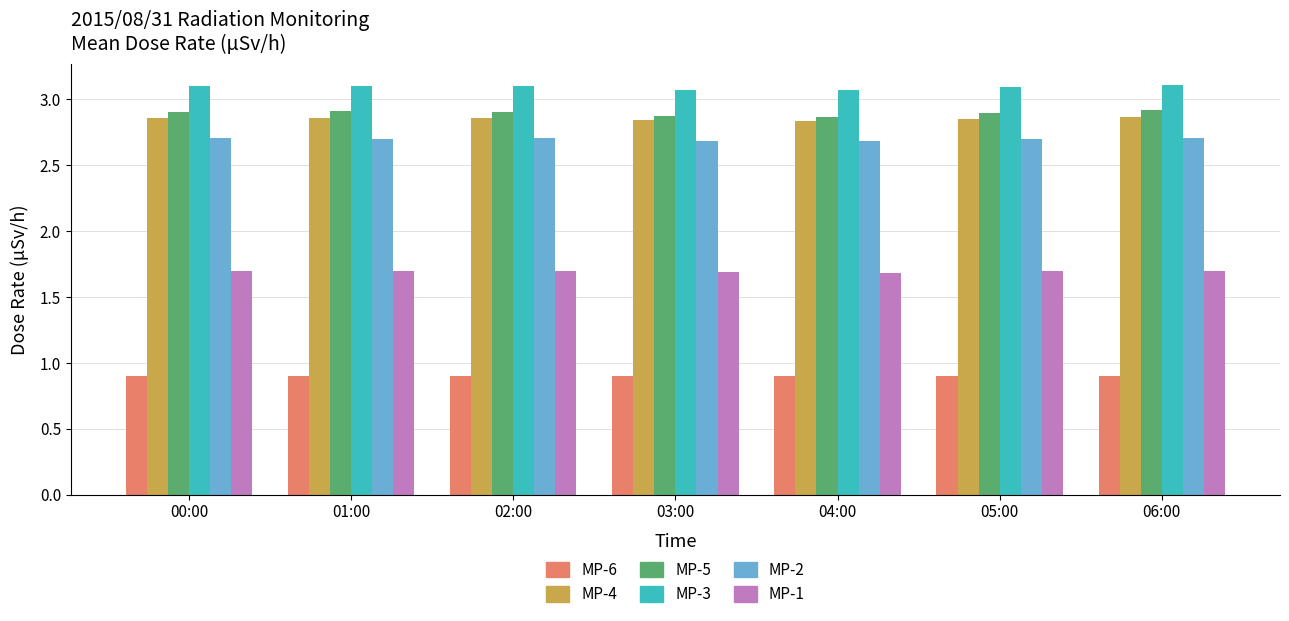

Is the value of MP-6 at 05:00 greater than the value of MP-1 at 06:00?

No